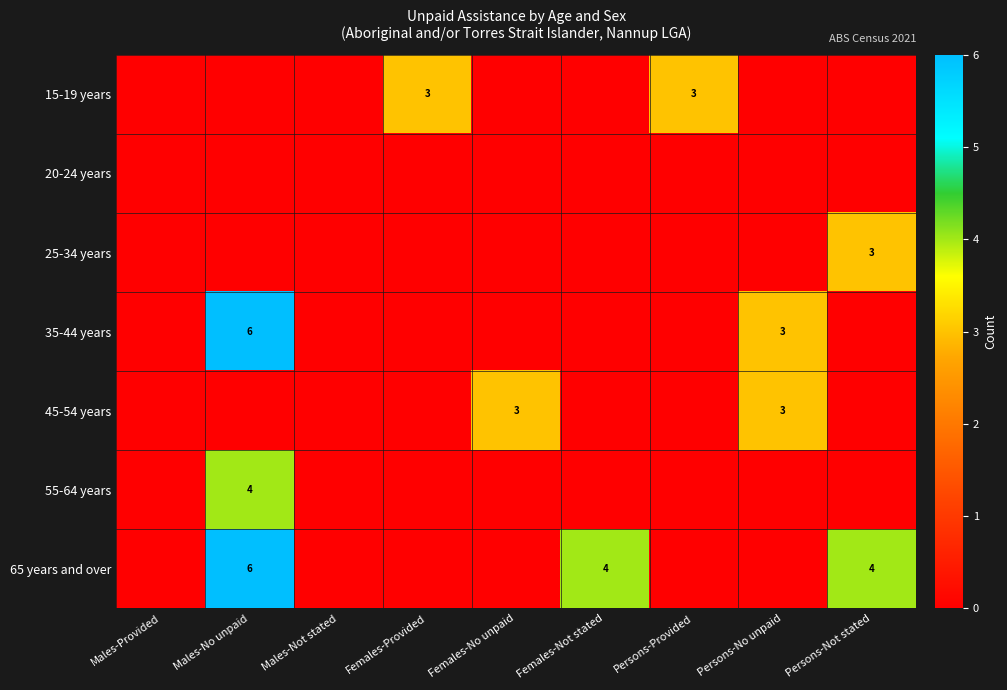

Which series has the largest total across all categories?

65 years and over